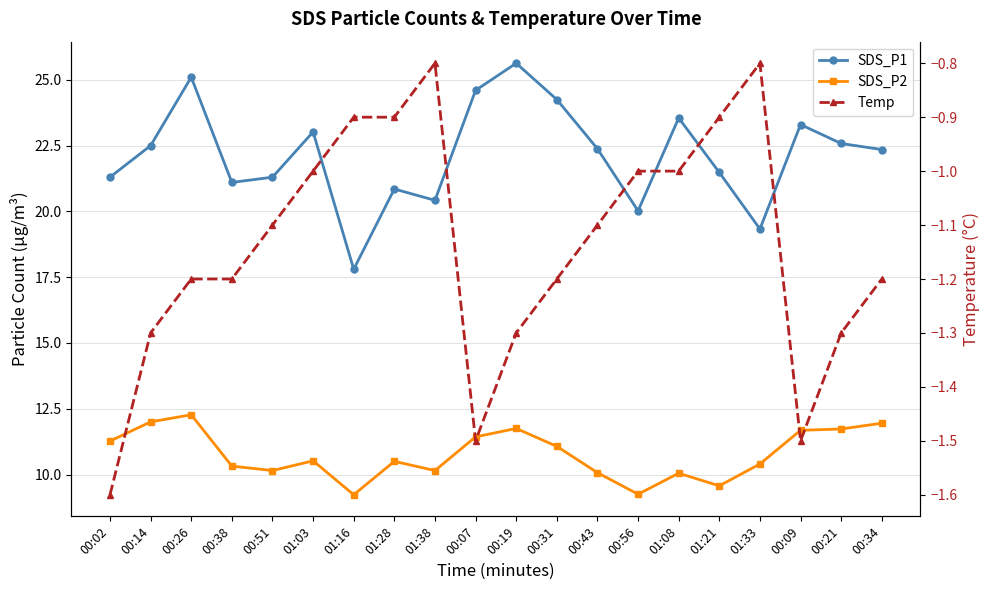

List the labels in order of Temp value, smallest first.

00:02, 00:07, 00:09, 00:14, 00:19, 00:21, 00:26, 00:38, 00:31, 00:34, 00:51, 00:43, 01:03, 00:56, 01:08, 01:16, 01:28, 01:21, 01:38, 01:33